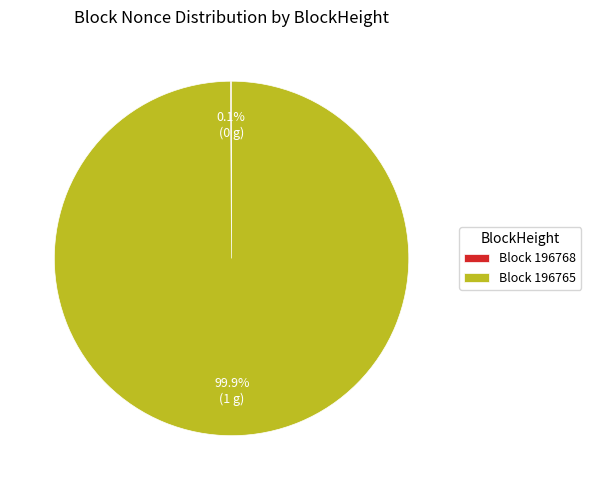

What is the largest slice in the pie chart?

Block 196765